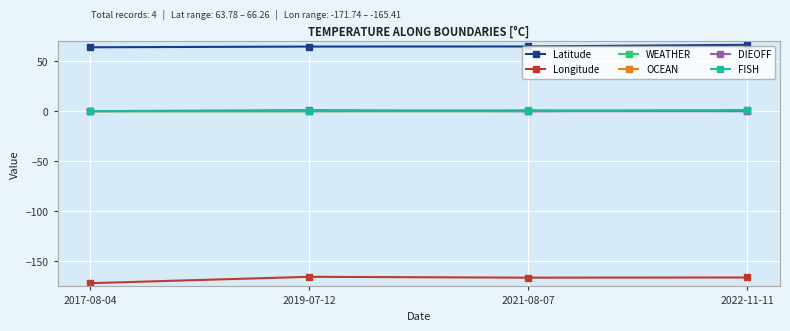

What is the spread (max minus min) of values at 2017-08-04?

235.5